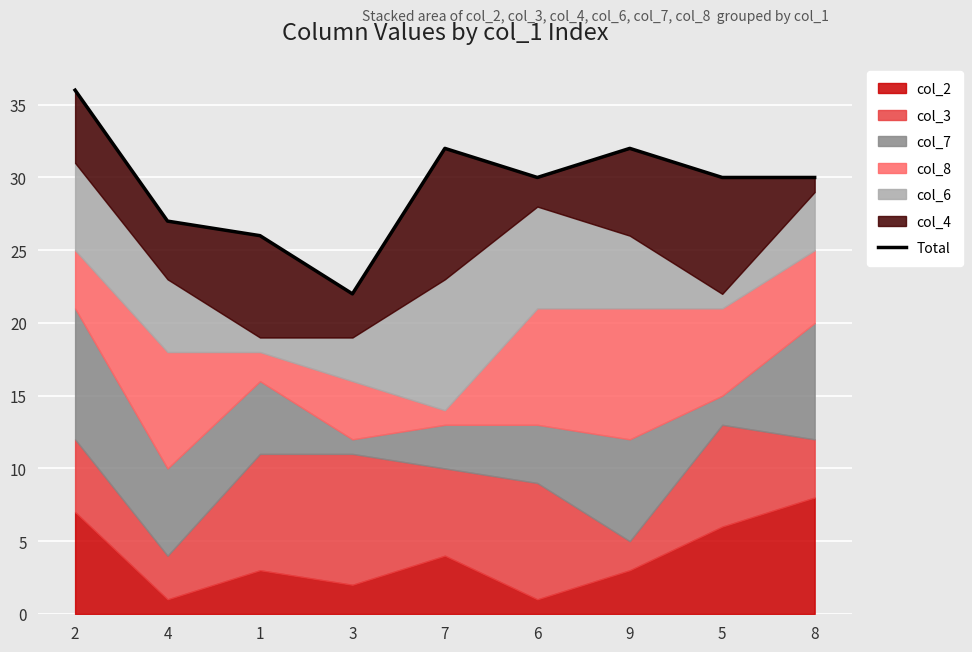

What is the minimum value shown in the chart?

22